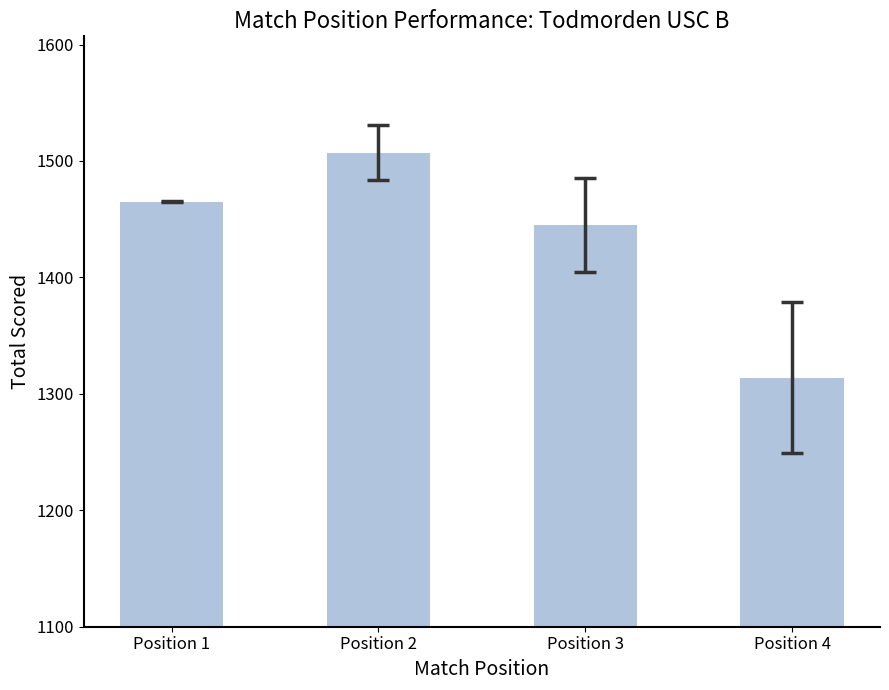

What is the change in value from Position 1 to Position 4?

-151